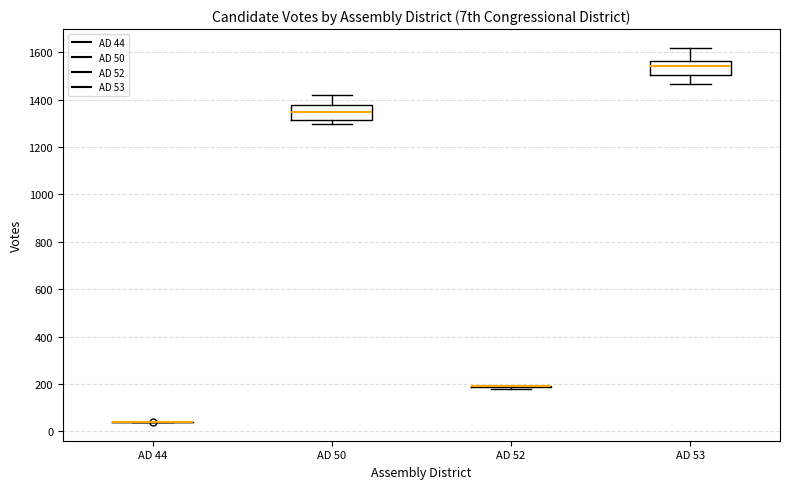

Where is the lower edge of the box for AD 50 on the y-axis? The values are not printed on the chart, so give them approximately, as read against the axis.

1320